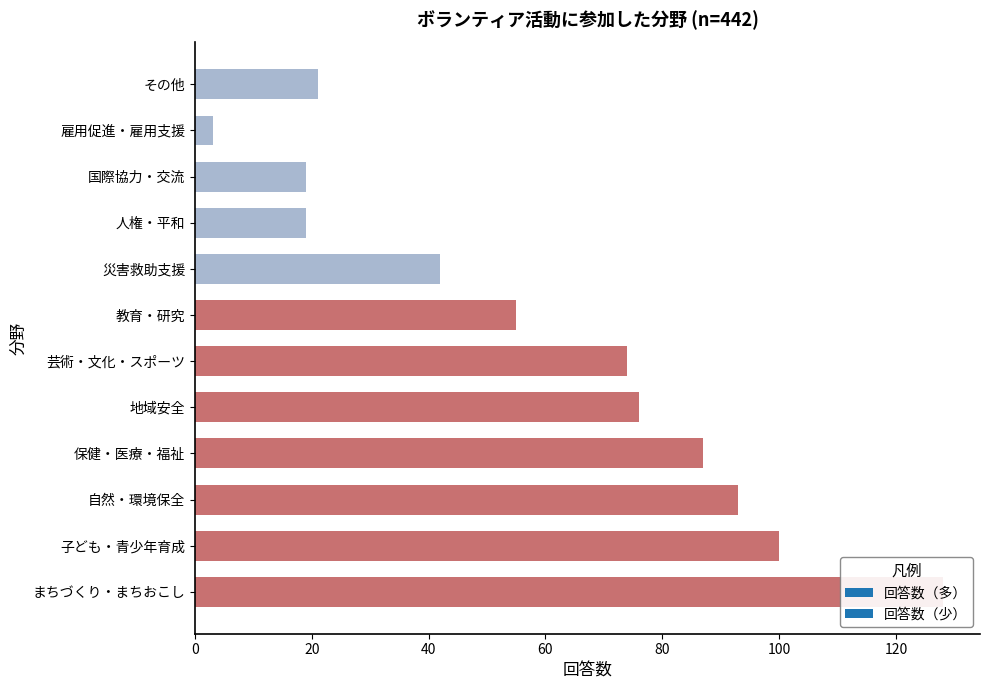

Between その他 and 保健・医療・福祉, which is larger?

保健・医療・福祉